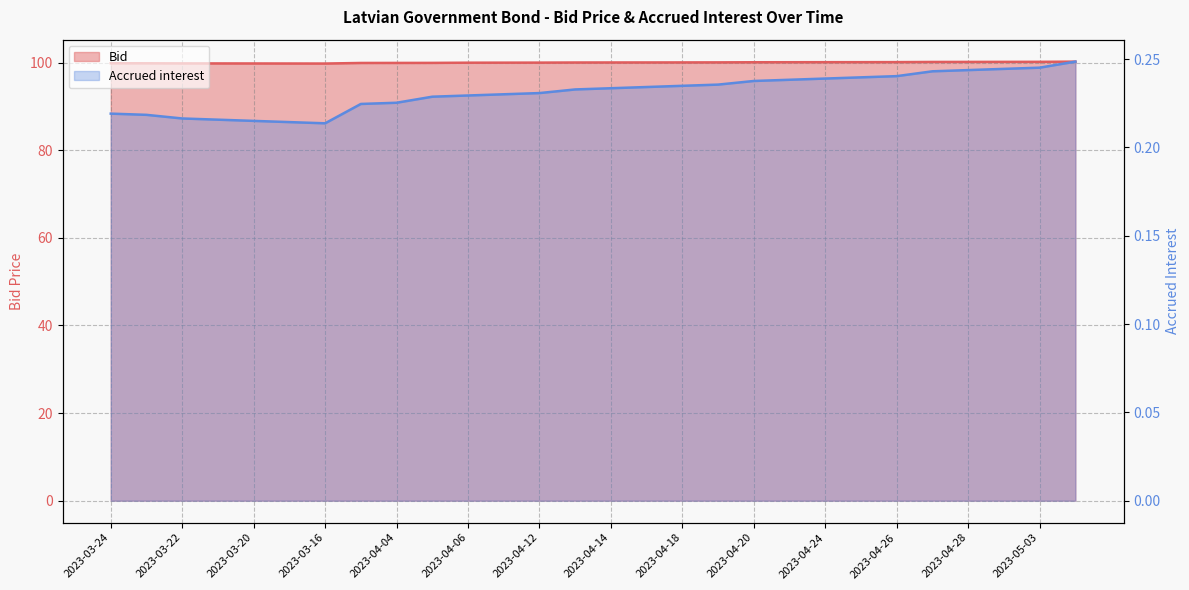

What is the sum of the Bid values at 14 and 25?

200.2